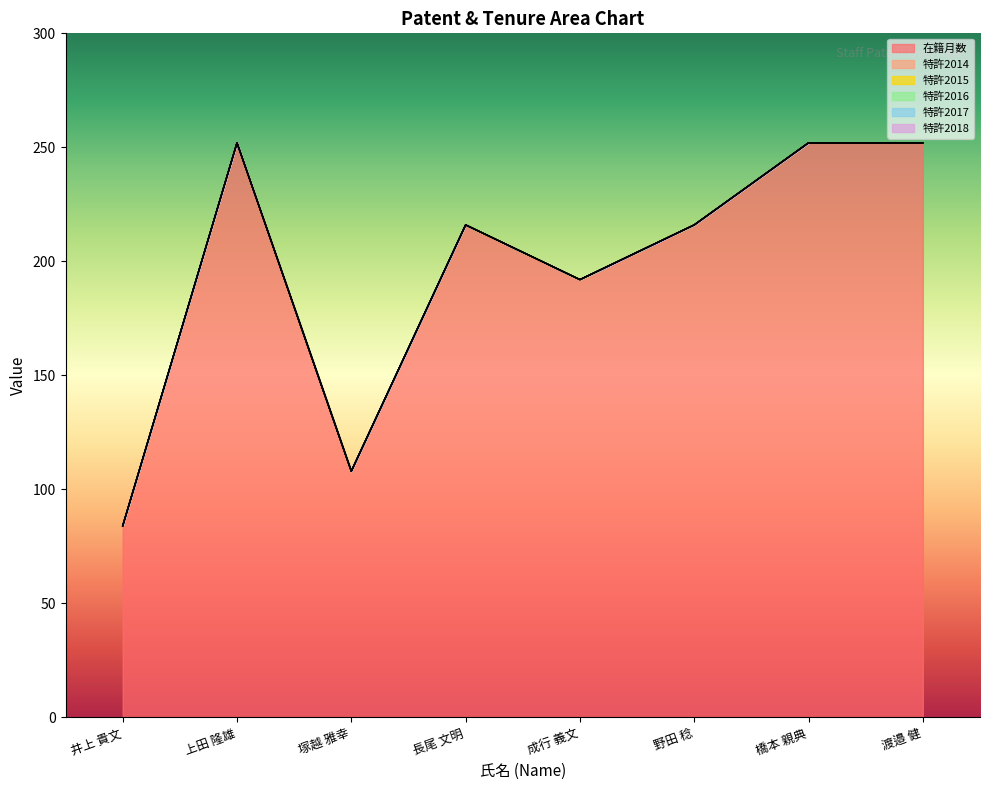

Does the chart display data point markers on the line(s)?

No